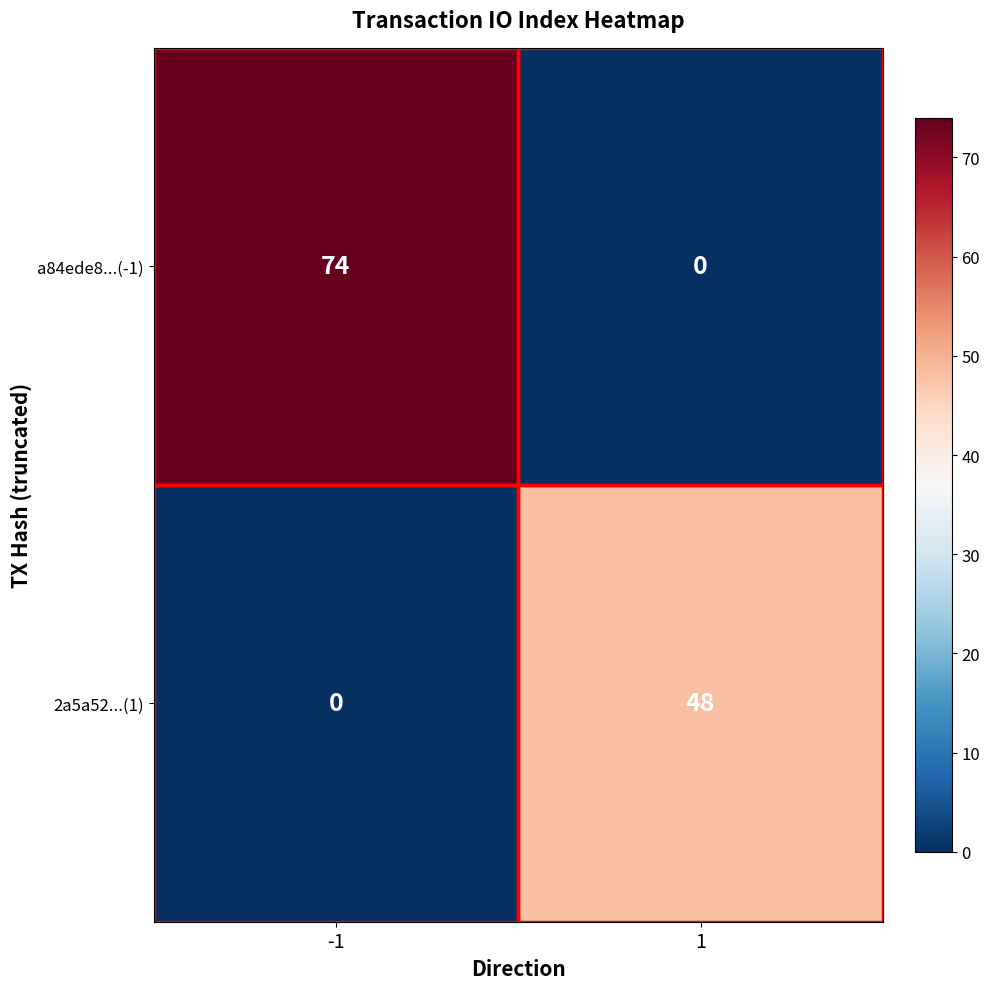

What is the sum of the 2a5a52...(1) values at -1 and 1?

48